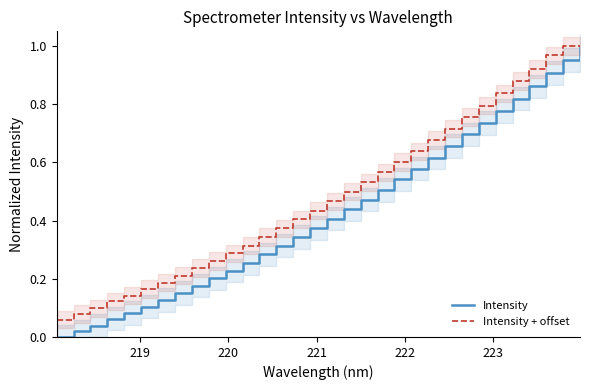

Reading left to right, transcribe all the data shown in this chart.

Intensity: 0.0	0.0	0.0	0.1	0.1	0.1	0.1	0.2	0.2	0.2	0.2	0.3	0.3	0.3	0.3	0.4	0.4	0.4	0.5	0.5	0.5	0.6	0.6	0.7	0.7	0.7	0.8	0.8	0.9	0.9	1.0	1.0
Intensity + offset: 0.1	0.1	0.1	0.1	0.1	0.2	0.2	0.2	0.2	0.3	0.3	0.3	0.3	0.4	0.4	0.4	0.5	0.5	0.5	0.6	0.6	0.6	0.7	0.7	0.8	0.8	0.8	0.9	0.9	1.0	1.0	1.0